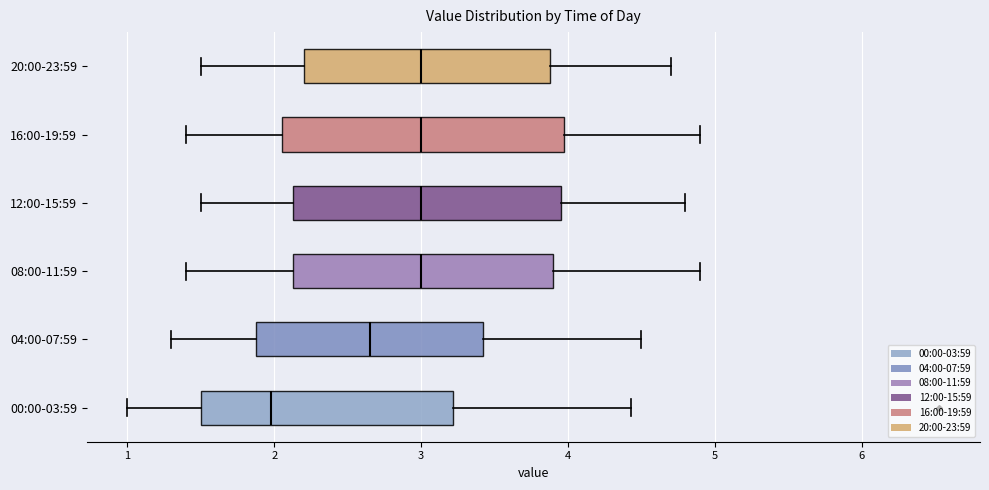

Reading bottom to top, transcribe this box plot: for each box, give where its median line is, the range the box spans, and where its two whiskers end, as read against the x-axis. The values are not printed on the chart, so give them approximately, as read against the axis.

00:00-03:59: median 2.0, box 1.5 to 3.2, whiskers 1.0 to 4.4
04:00-07:59: median 2.7, box 1.9 to 3.4, whiskers 1.3 to 4.5
08:00-11:59: median 3.0, box 2.1 to 3.9, whiskers 1.4 to 4.9
12:00-15:59: median 3.0, box 2.1 to 4.0, whiskers 1.5 to 4.8
16:00-19:59: median 3.0, box 2.1 to 4.0, whiskers 1.4 to 4.9
20:00-23:59: median 3.0, box 2.2 to 3.9, whiskers 1.5 to 4.7